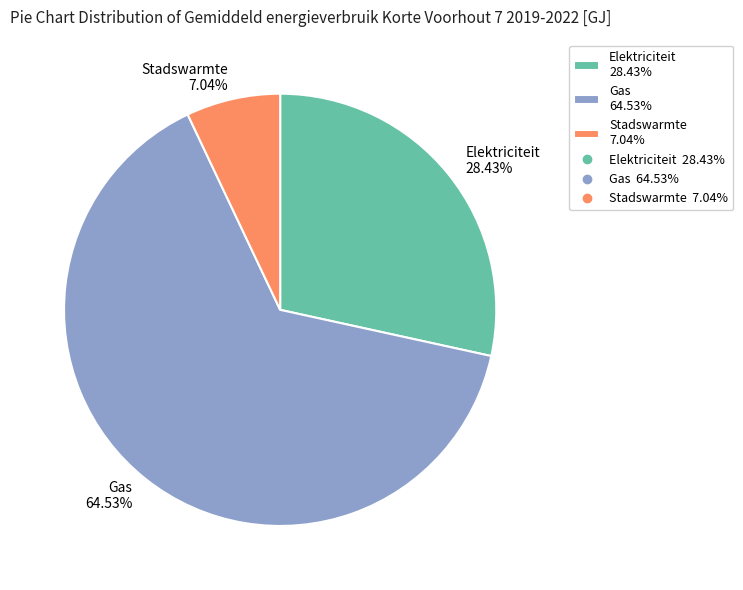

Is the sum of Gas and Stadswarmte greater than half?

Yes